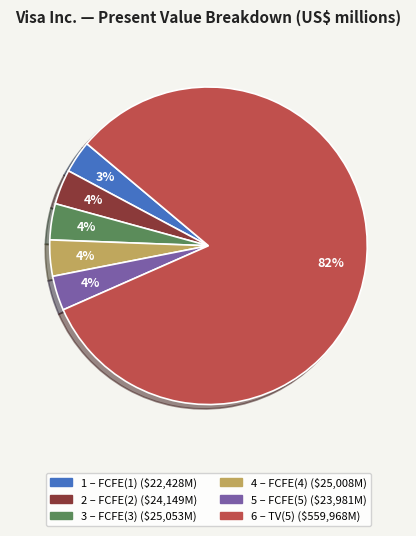

Does any single category account for the majority?

Yes